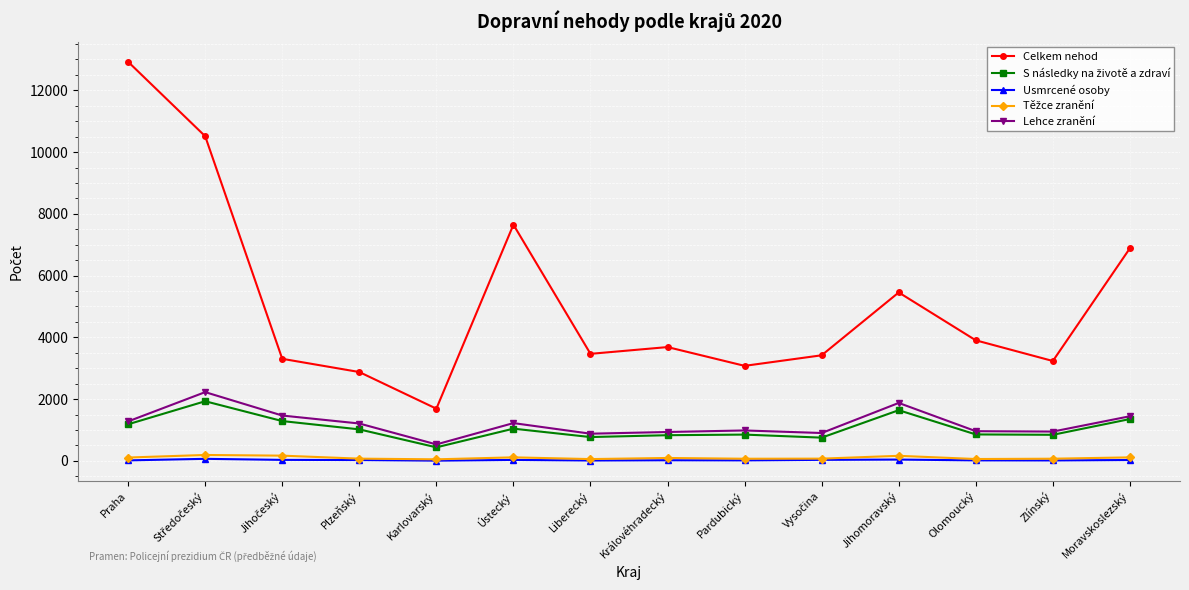

What is the difference between the maximum and second lowest values in the Celkem nehod series?

10046